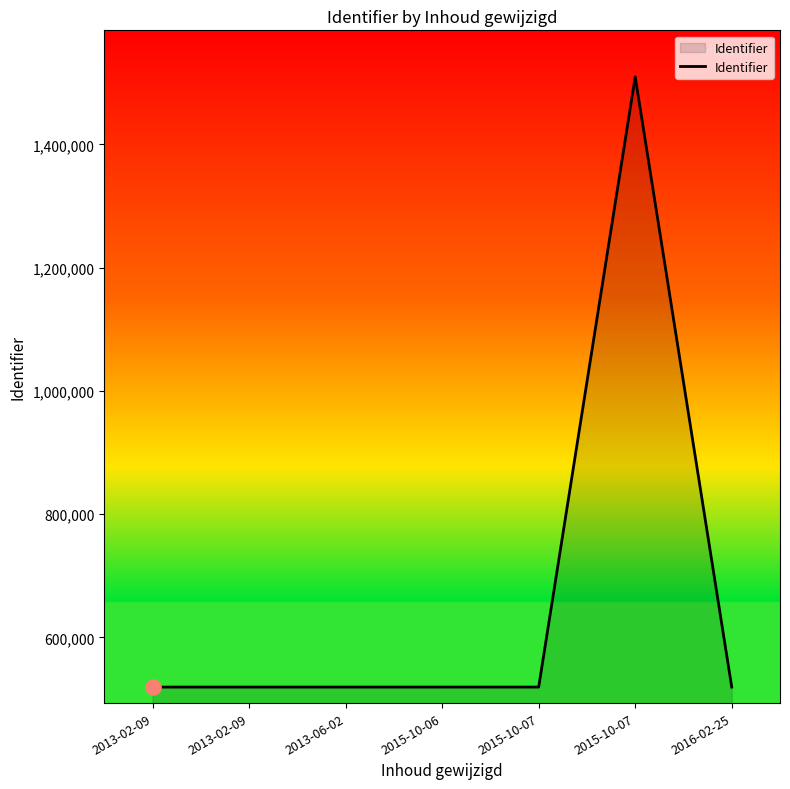

What is the change in value from 2015-10-07 to 2016-02-25?

-33